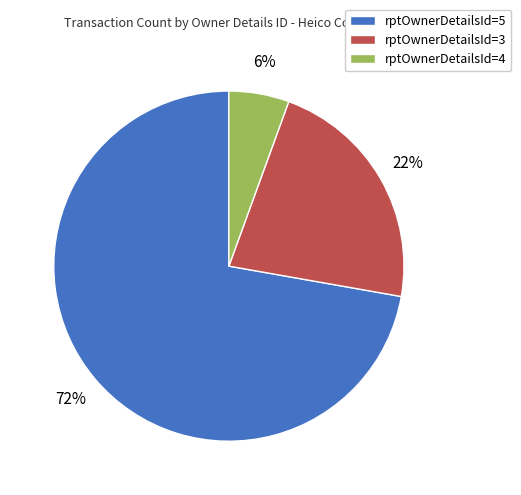

To the nearest percent, what percentage of the pie is rptOwnerDetailsId=3?

22%